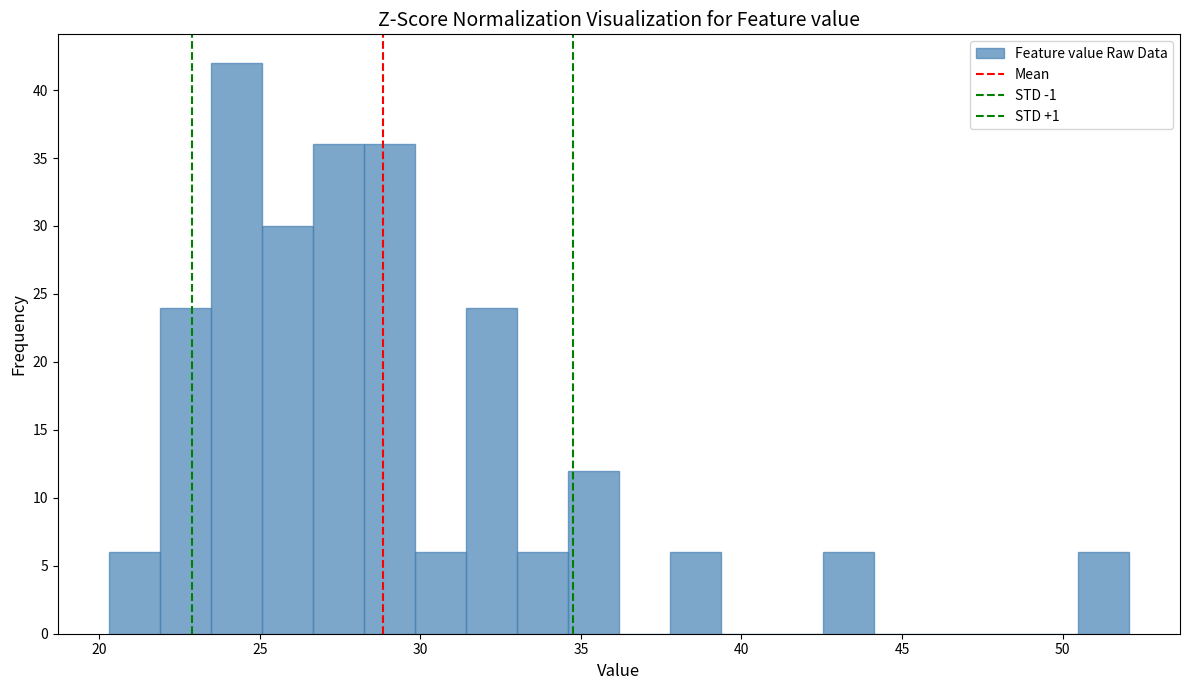

Around what value on the x-axis is the tallest bar? Give the approximate position of its centre, as read against the axis.

24.5